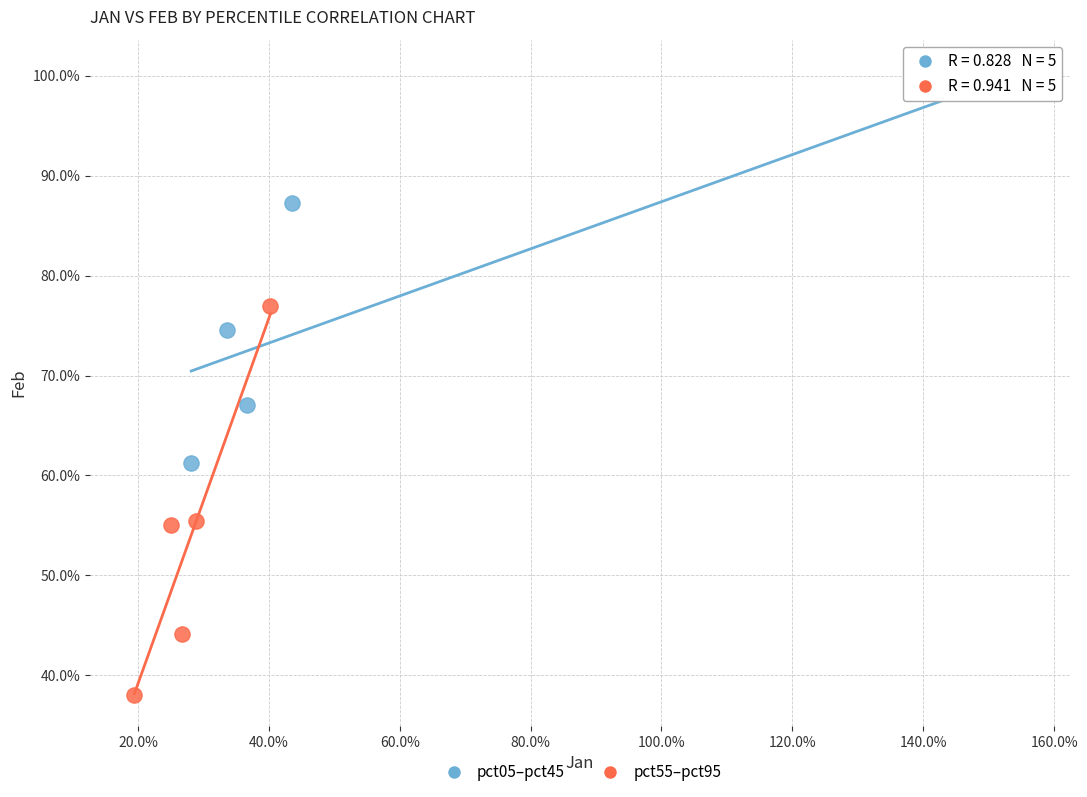

What are all the series names shown in the legend?

pct05–pct45, pct55–pct95